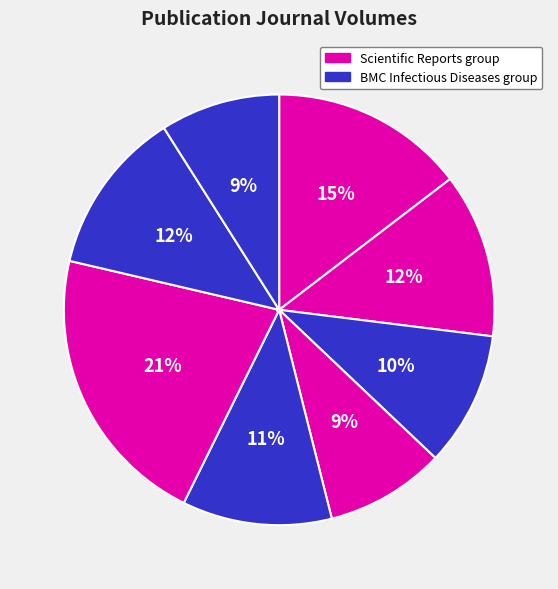

How many slices are in this pie chart?

8